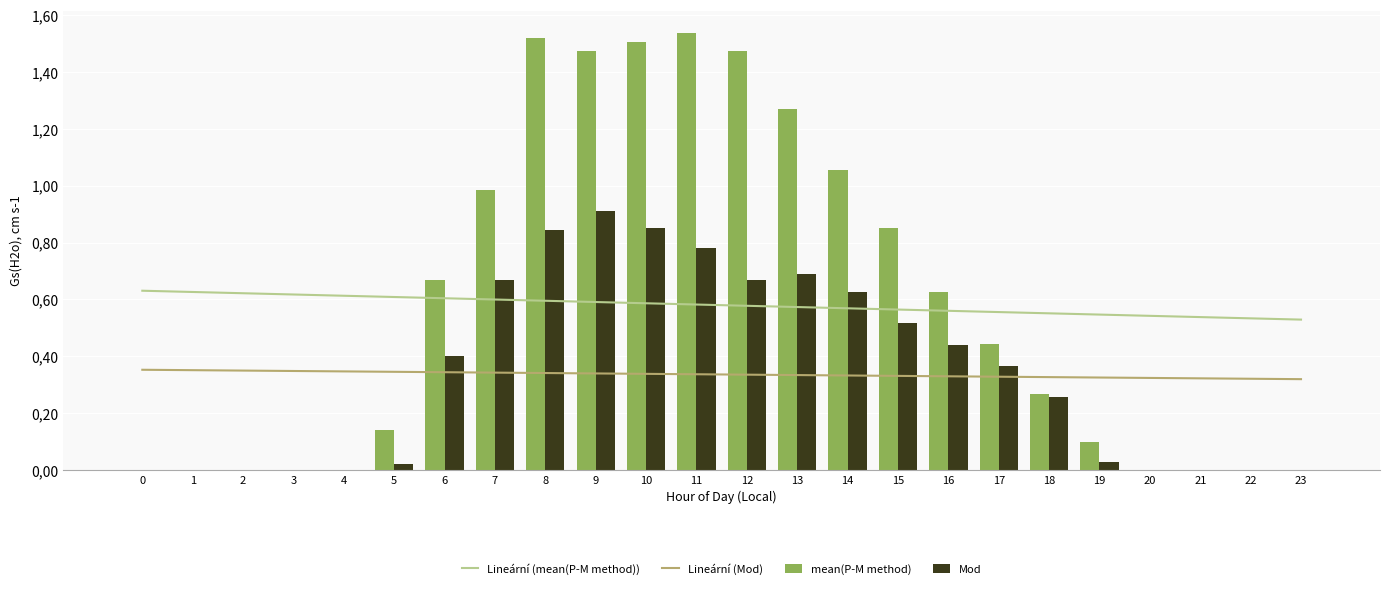

Rank the categories by Lineární (mean(P-M method)) value from highest to lowest.

0, 1, 2, 3, 4, 5, 6, 7, 8, 9, 10, 11, 12, 13, 14, 15, 16, 17, 18, 19, 20, 21, 22, 23